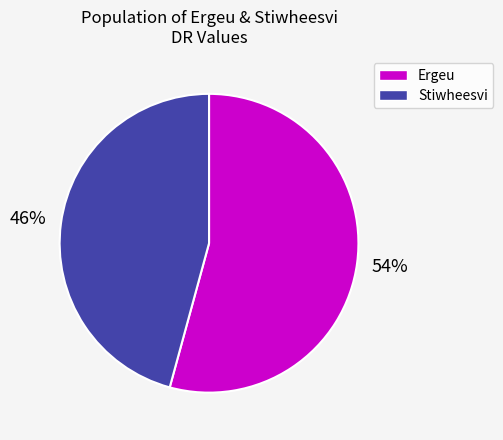

To the nearest percent, what is the combined percentage of Stiwheesvi and Ergeu?

100%